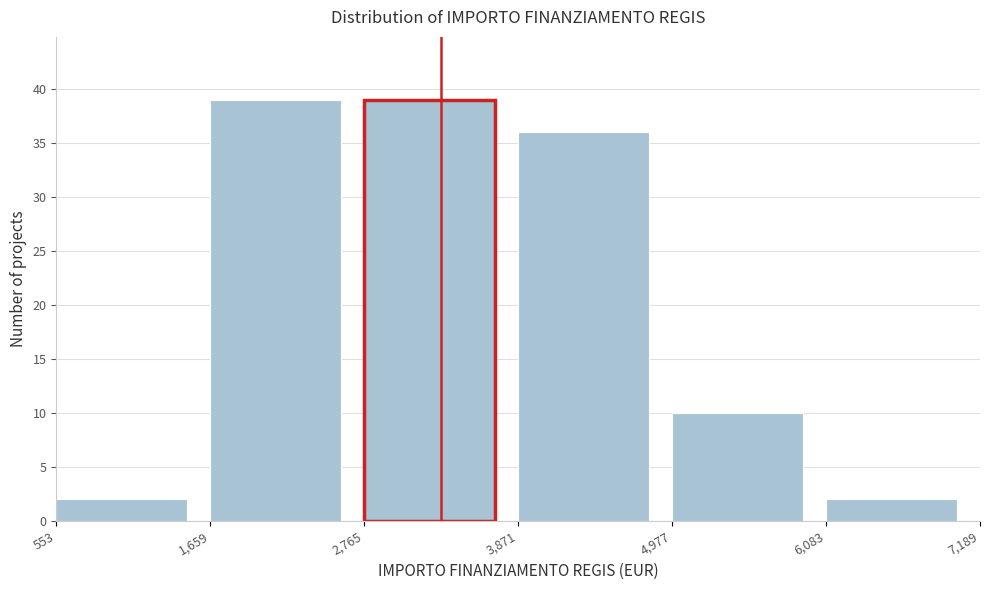

Reading left to right, list every bar in this chart as the range it spans on the x-axis followed by its height. The values are not printed on the chart, so give them approximately, as read against the axis.

553 to 1,659: 2
1,659 to 2,765: 39
2,765 to 3,871: 39
3,871 to 4,977: 36
4,977 to 6,083: 10
6,083 to 7,189: 2